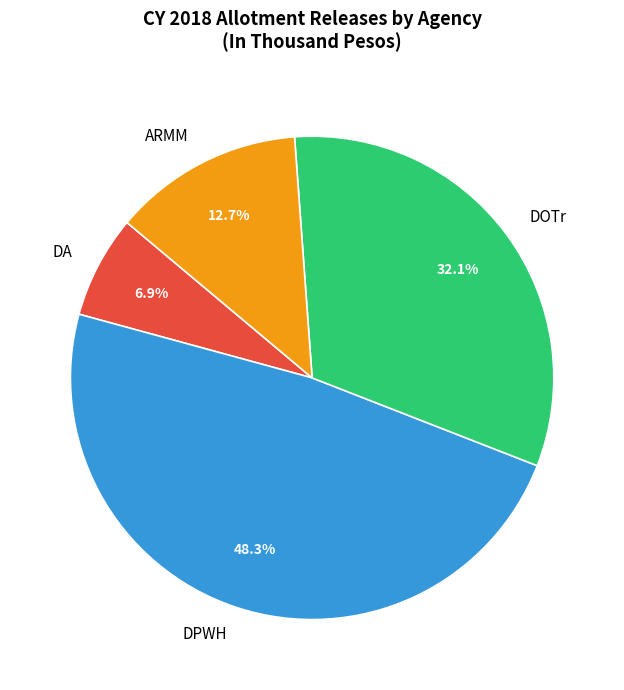

To the nearest percent, what is the difference between the DPWH and DA slice percentages?

41%